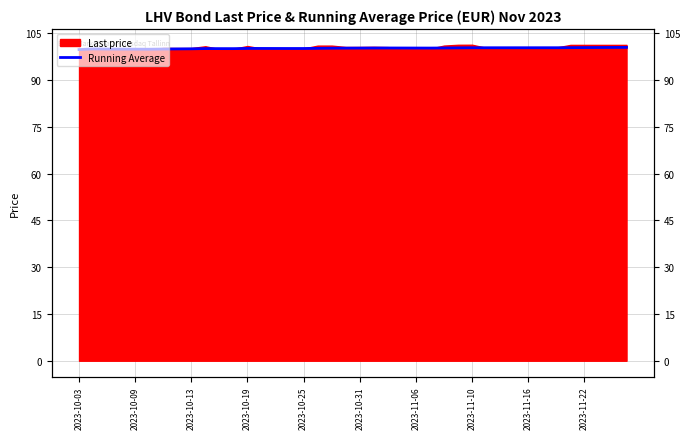

How many points are higher than both their immediate neighbors (excluding endpoints)?

5